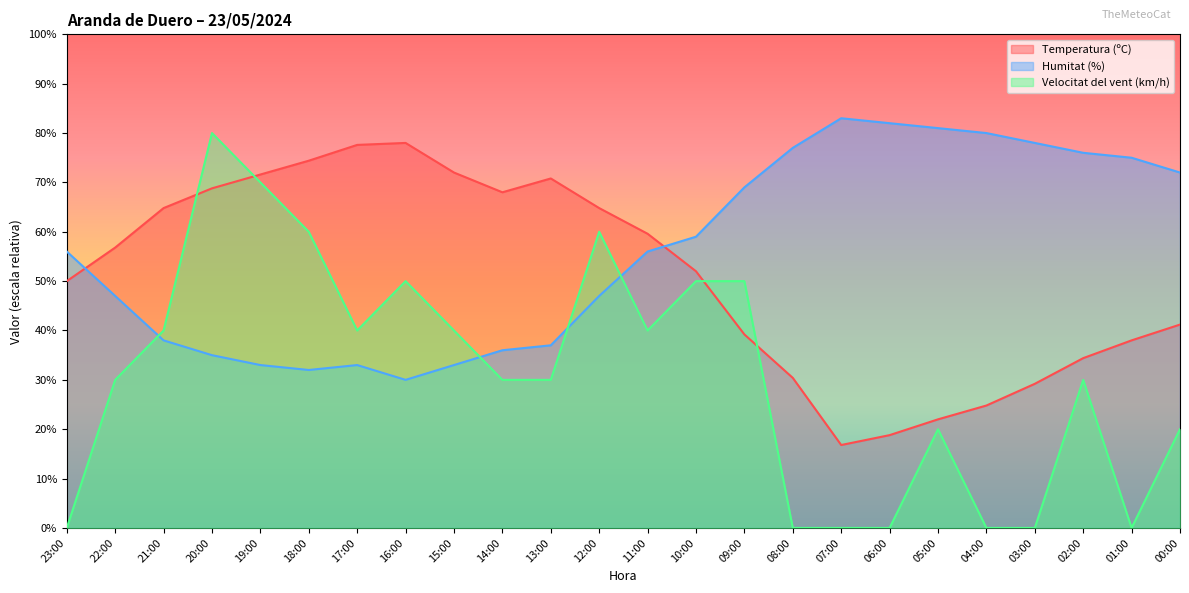

What is the difference between the highest and lowest values at 19:00?

38.6